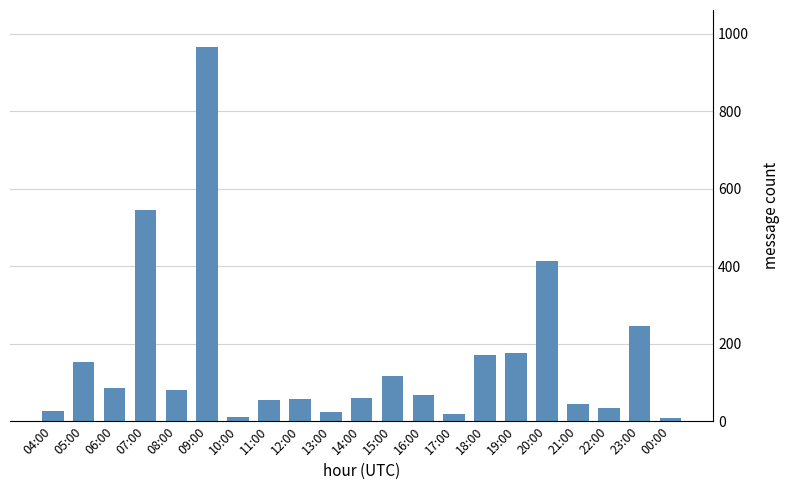

At which label does the data first exceed 68?

05:00